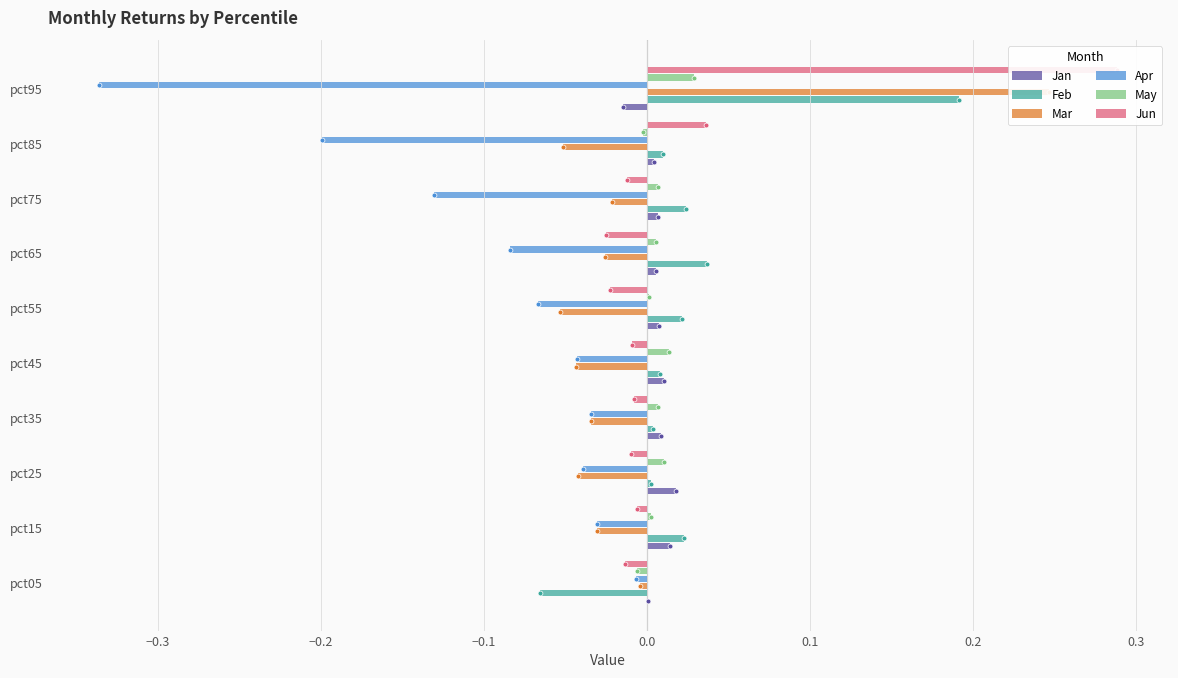

What position from the right is 0.3?

3